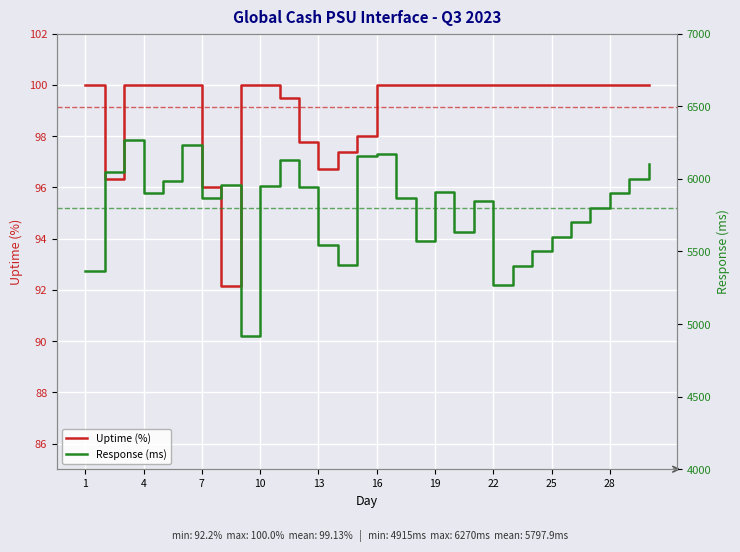

What is the lowest value of the Uptime (%) series?

92.2